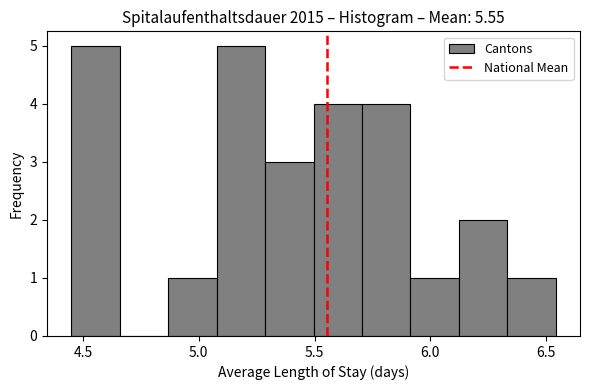

Reading left to right, list every bar in this chart as the range it spans on the x-axis followed by its height. Neither the bar edges nor the heights are printed on the chart, so give them approximately, as read against the axes.

4.45 to 4.65: 5
4.65 to 4.85: 0
4.85 to 5.10: 1
5.10 to 5.30: 5
5.30 to 5.50: 3
5.50 to 5.70: 4
5.70 to 5.90: 4
5.90 to 6.10: 1
6.10 to 6.35: 2
6.35 to 6.55: 1